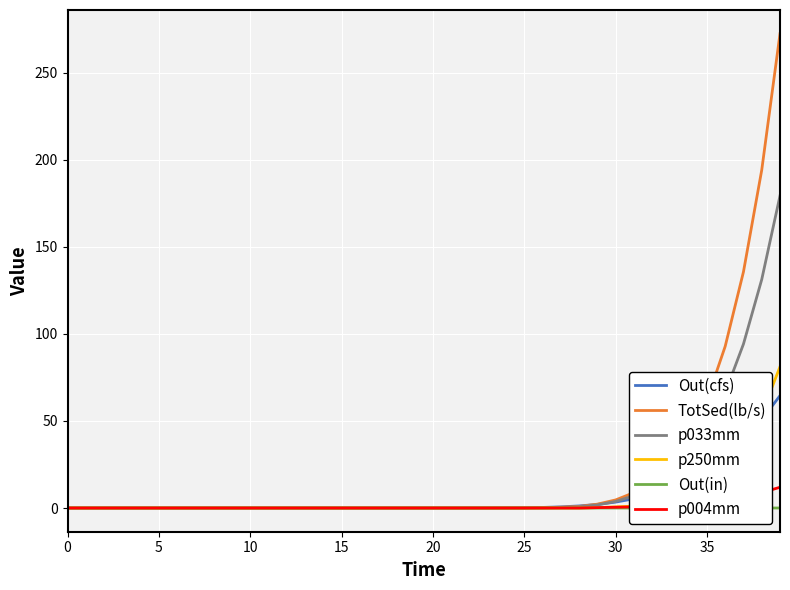

What are all the series names shown in the legend?

Out(cfs), TotSed(lb/s), p033mm, p250mm, Out(in), p004mm